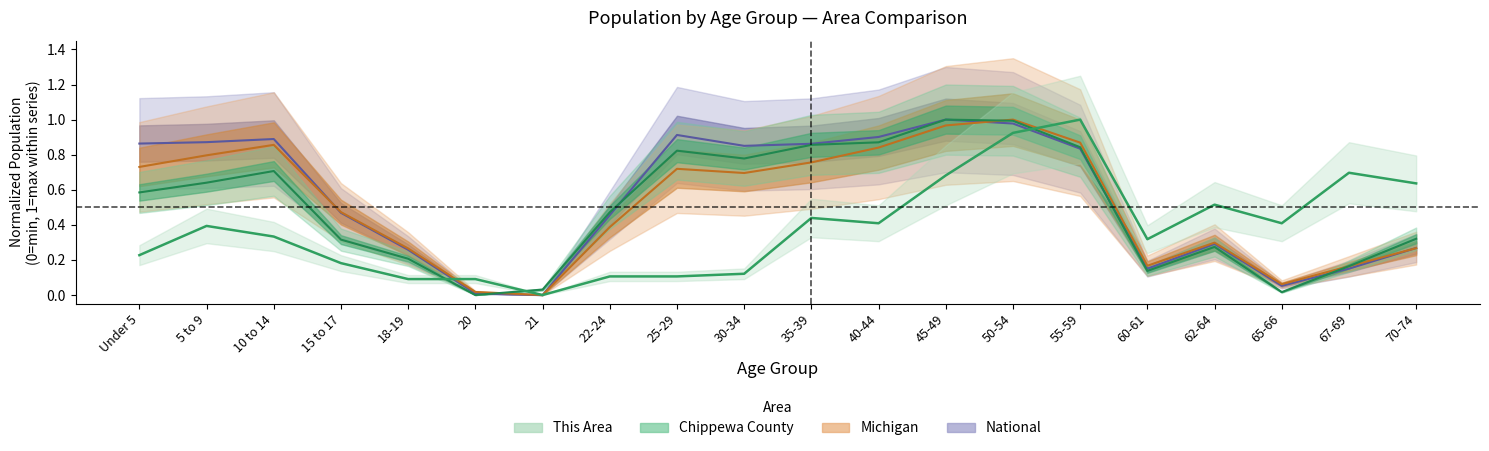

How many data points does each series have?

20